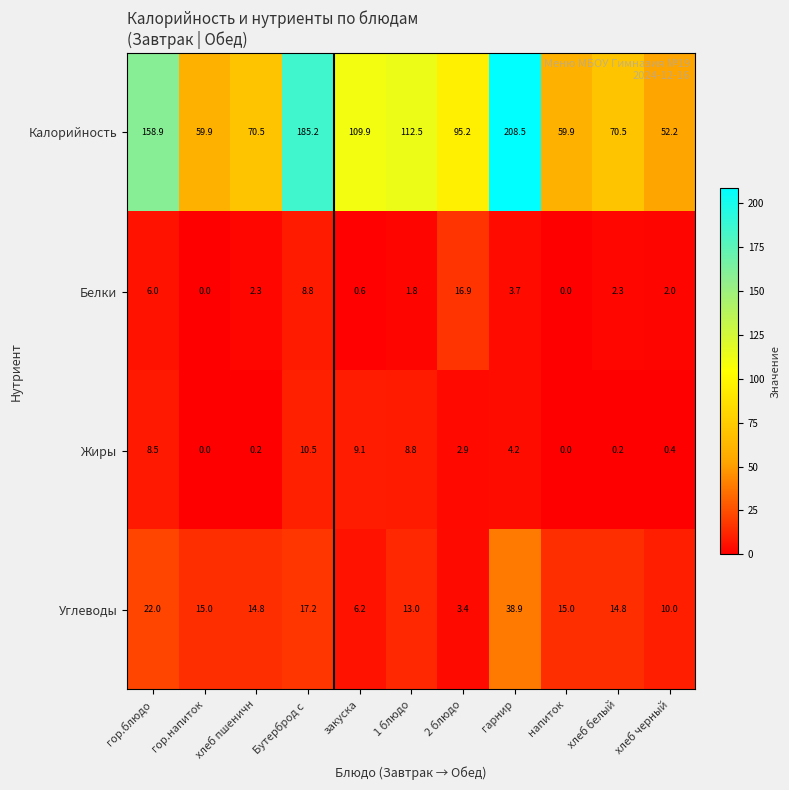

At which category does the chart reach its peak across all series?

гарнир